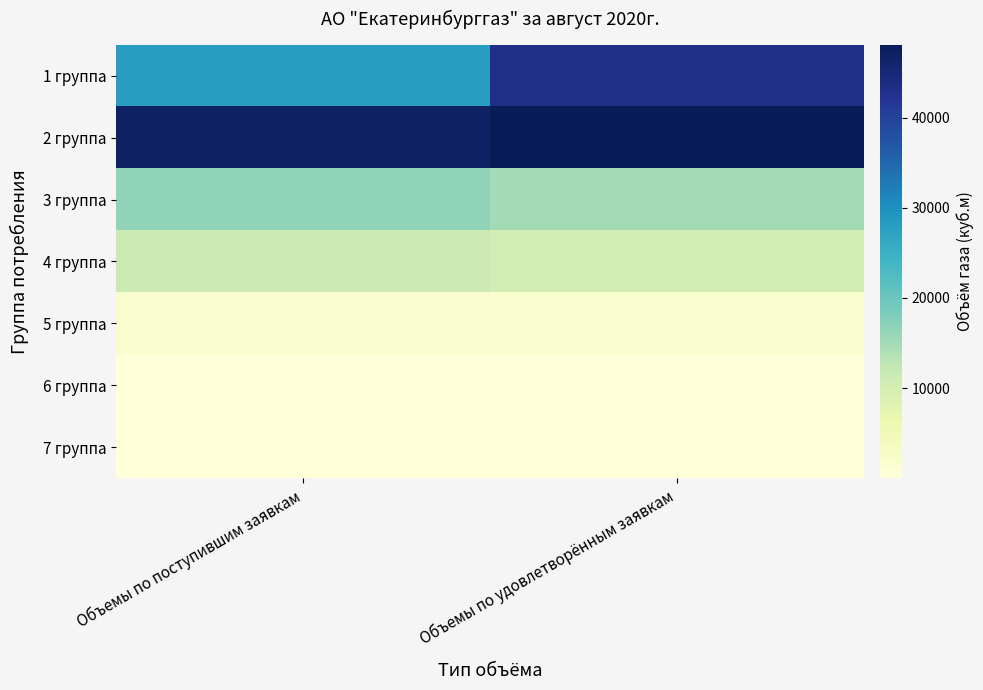

What is the difference between the highest and lowest values at Объемы по поступившим заявкам?

46890.1